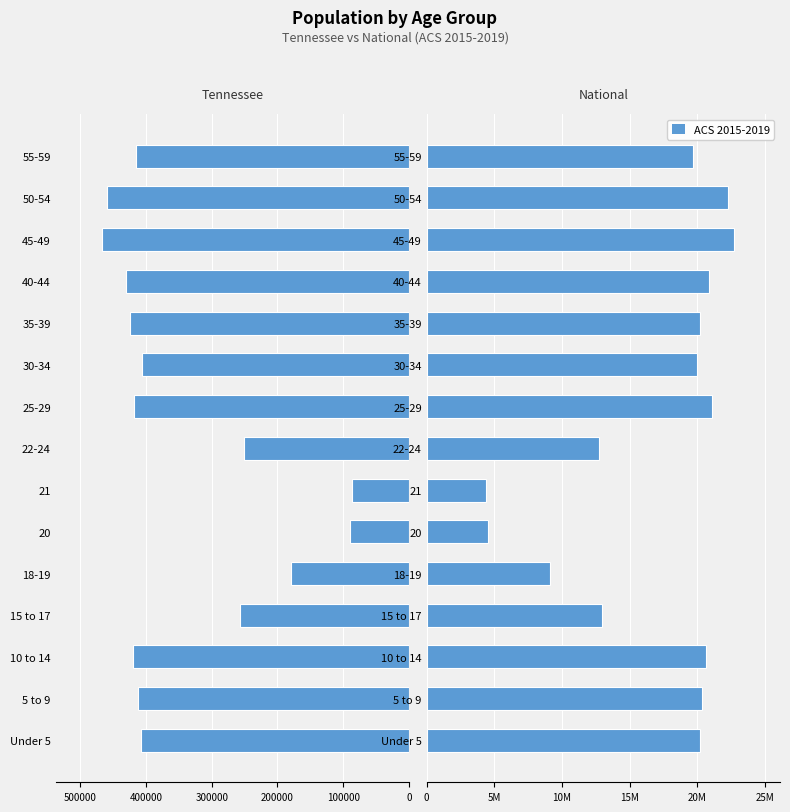

What is the maximum value shown in the chart?

22708591